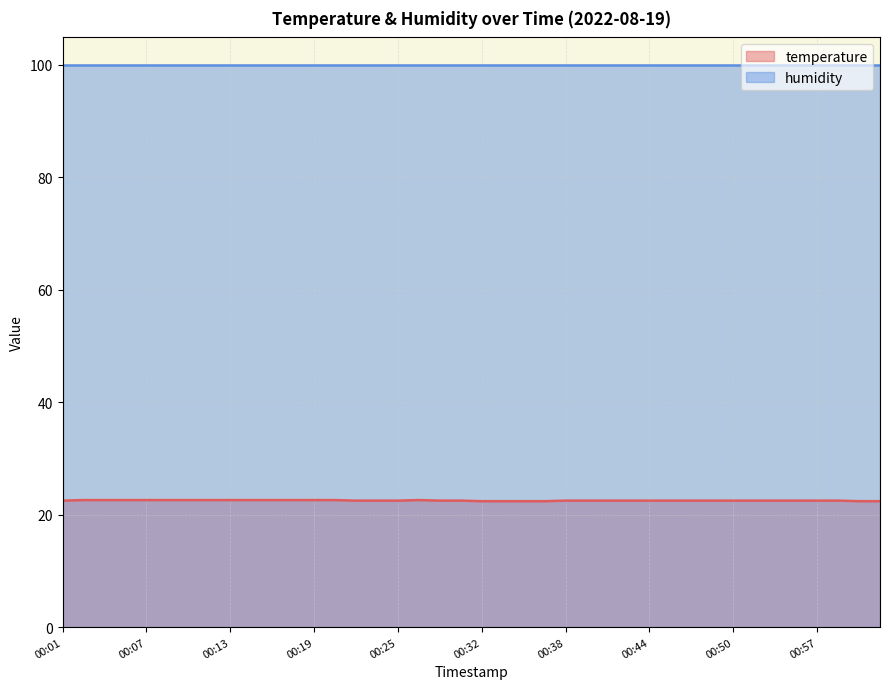

At which category does the chart reach its minimum across all series?

00:32